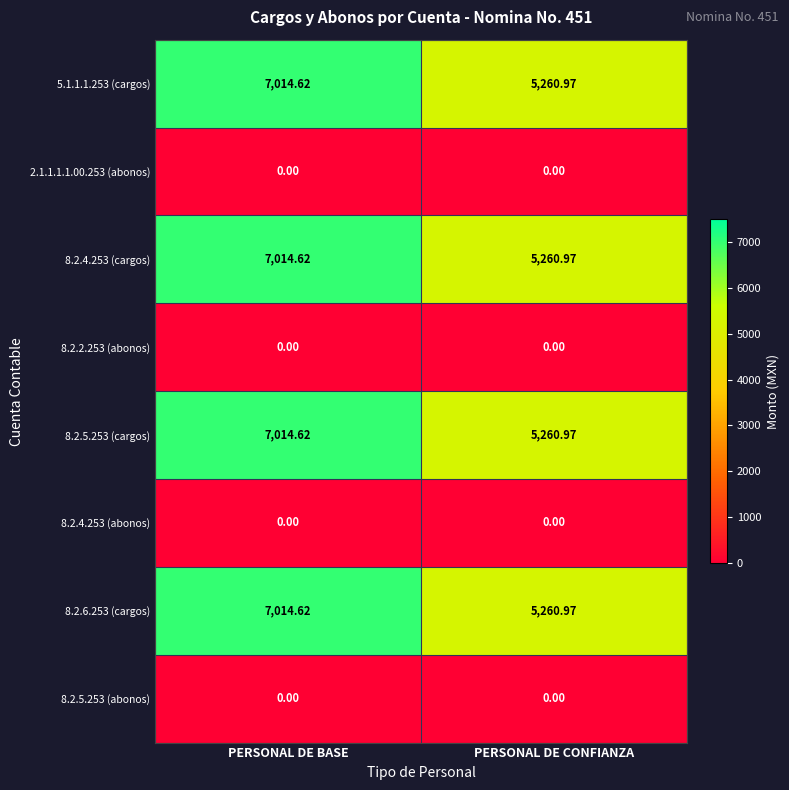

At which category is the sum across all series the highest?

PERSONAL DE BASE